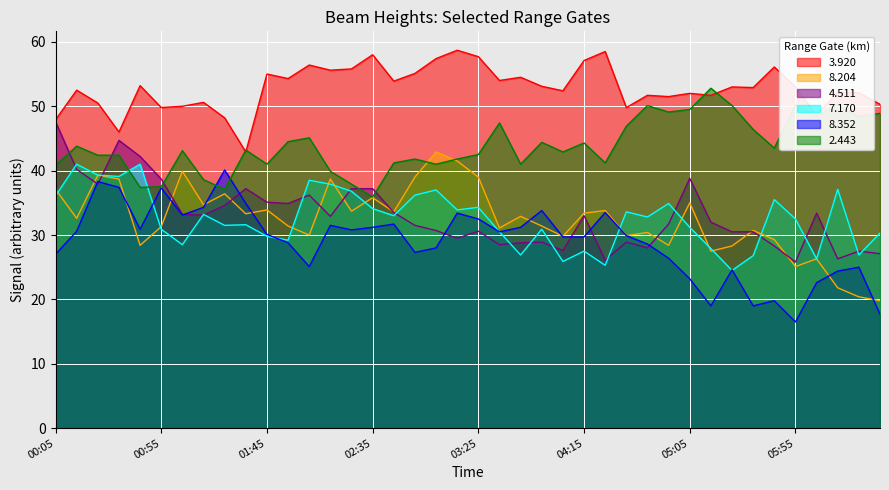

What is the sum of the 7.170 values at 2011/08/09 01:05 and 2011/08/09 02:55?

64.7